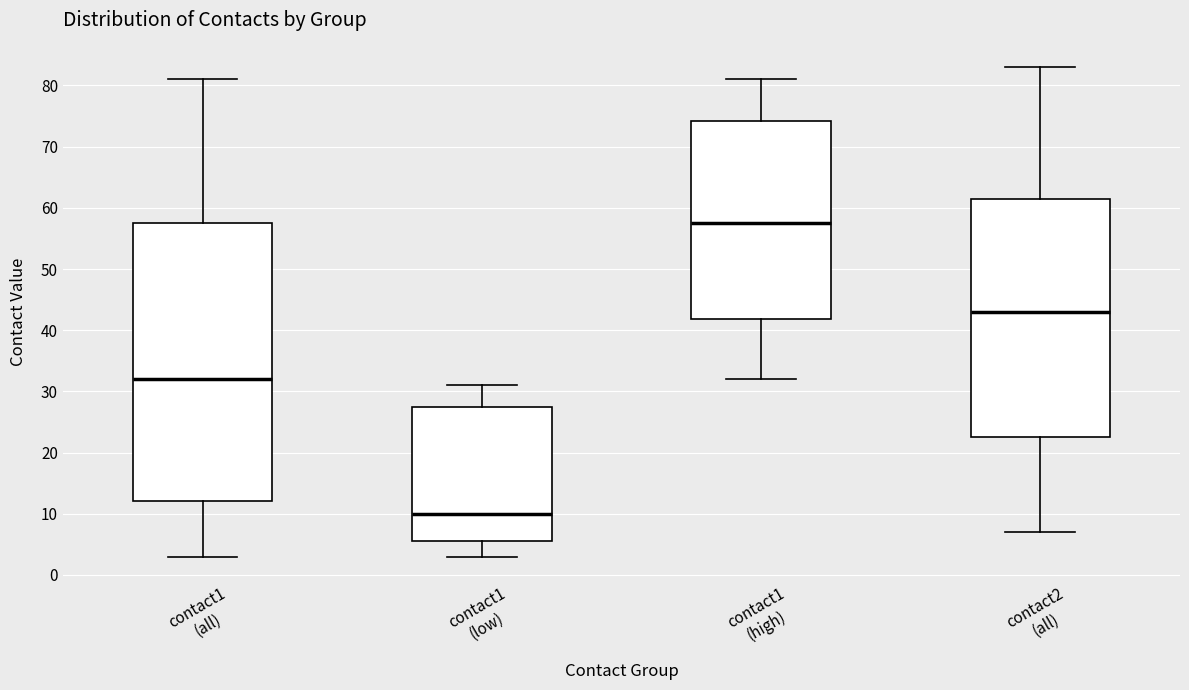

Comparing the boxes themselves (not the whiskers), which one is the tallest?

contact1 (all)